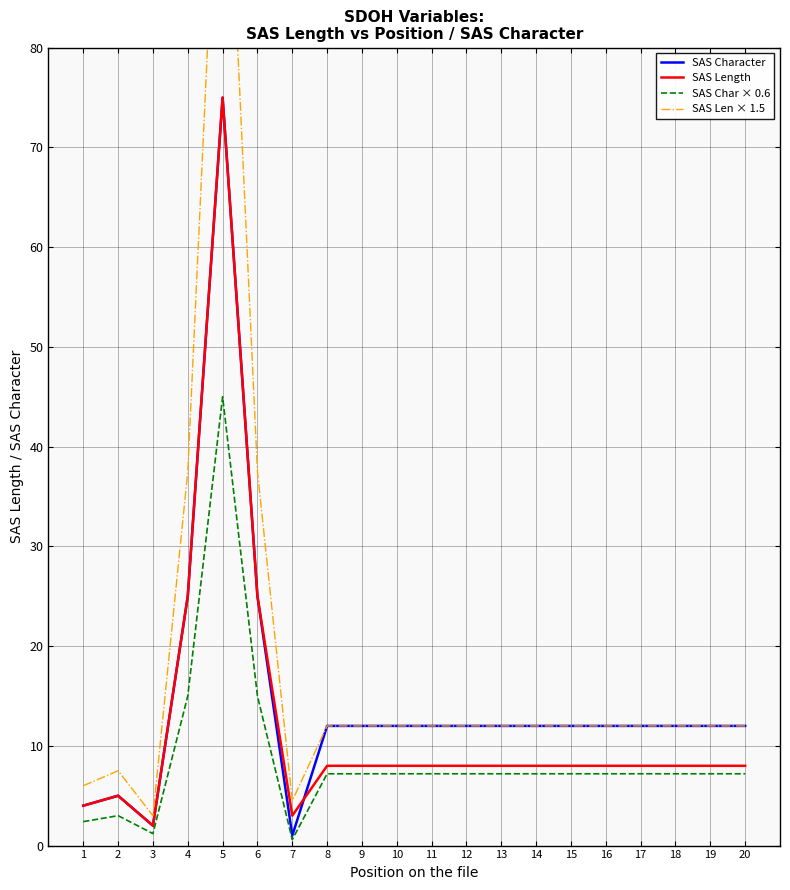

Is it true that SAS Len × 1.5 equals 12.0 at 17?

True